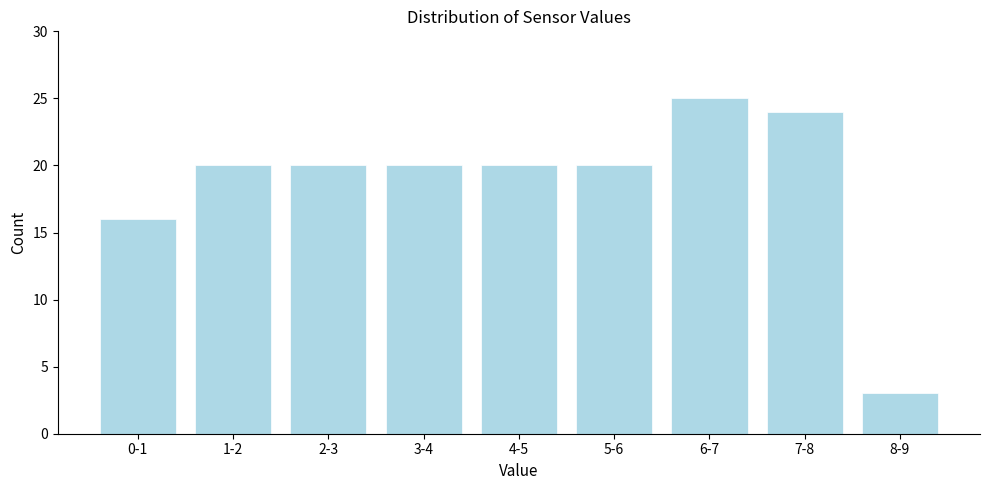

Reading left to right, extract all data points from this chart.

16	20	20	20	20	20	25	24	3